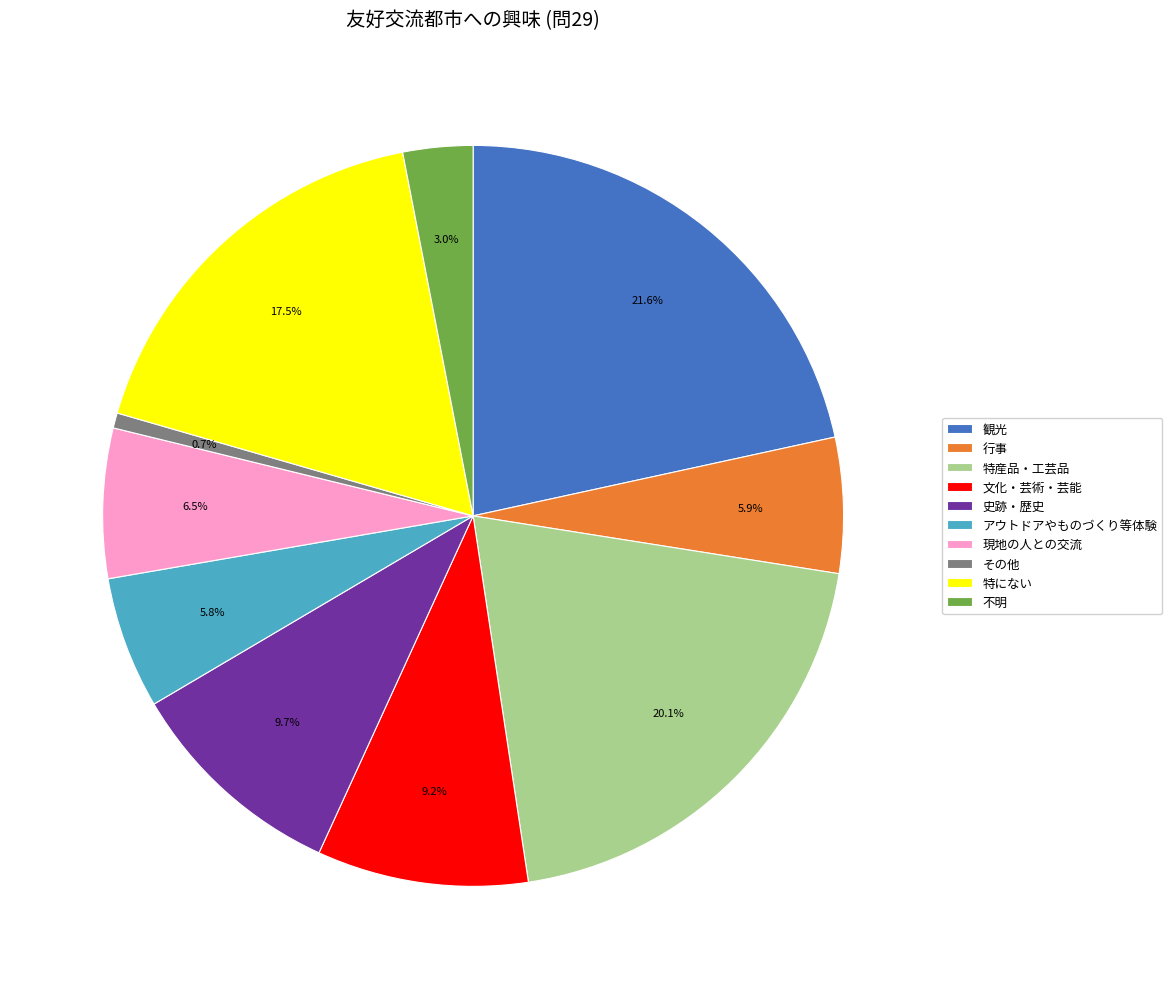

Is there any slice that represents more than half of the pie?

No